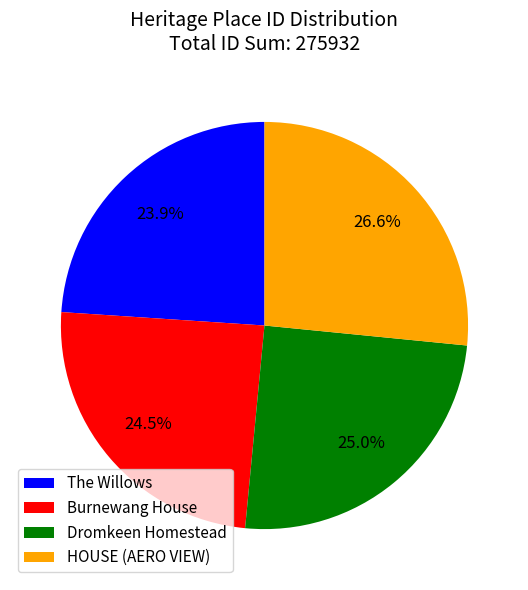

What is the ratio of the value at Burnewang House to the value at HOUSE (AERO VIEW)?

0.9